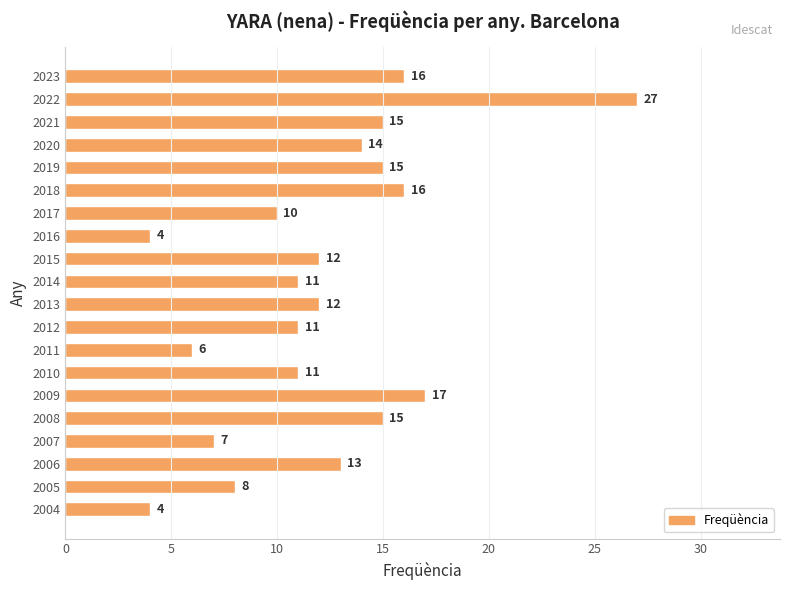

Count the number of categories in the chart.

20